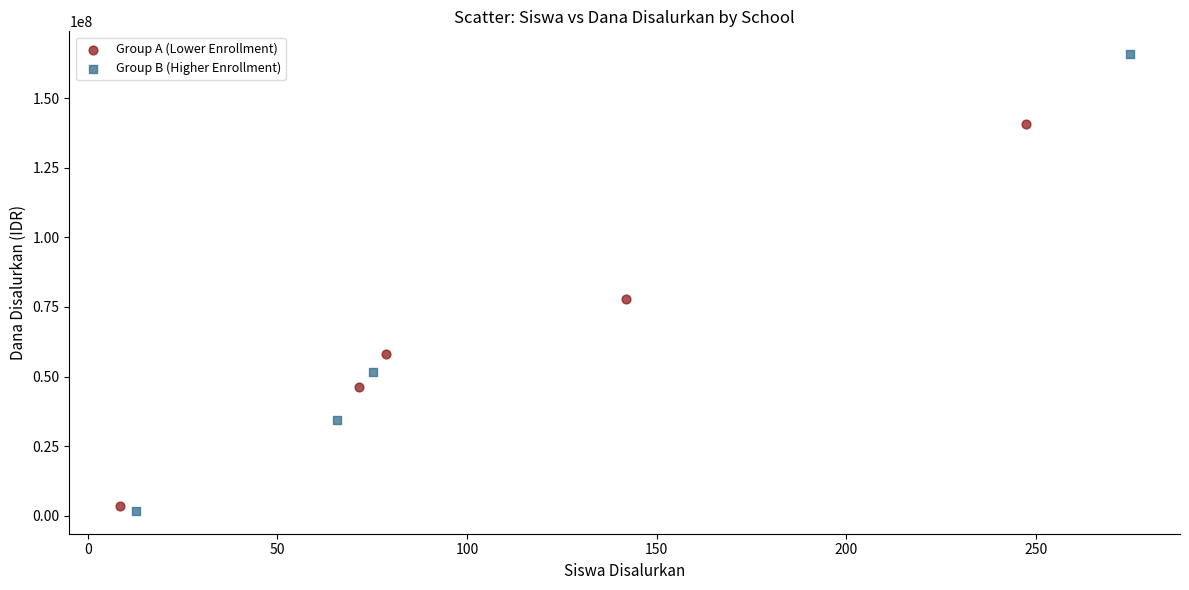

Which series has the widest spread of Y values?

Group B (Higher Enrollment)